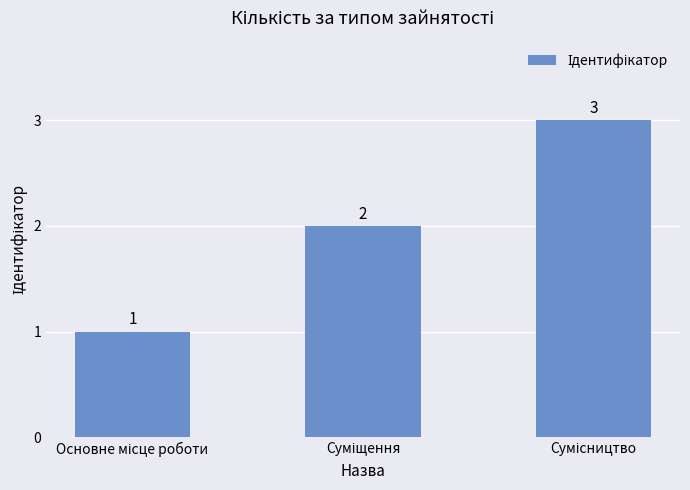

What is the value of the 1st bar from the left?

1